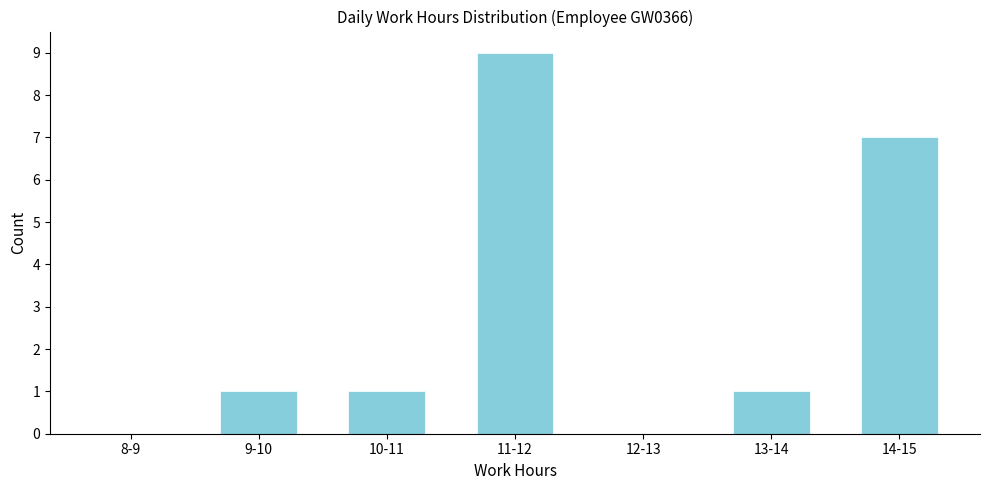

Reading right to left, list all the values displayed in this chart.

14-15=7	13-14=1	12-13=0	11-12=9	10-11=1	9-10=1	8-9=0